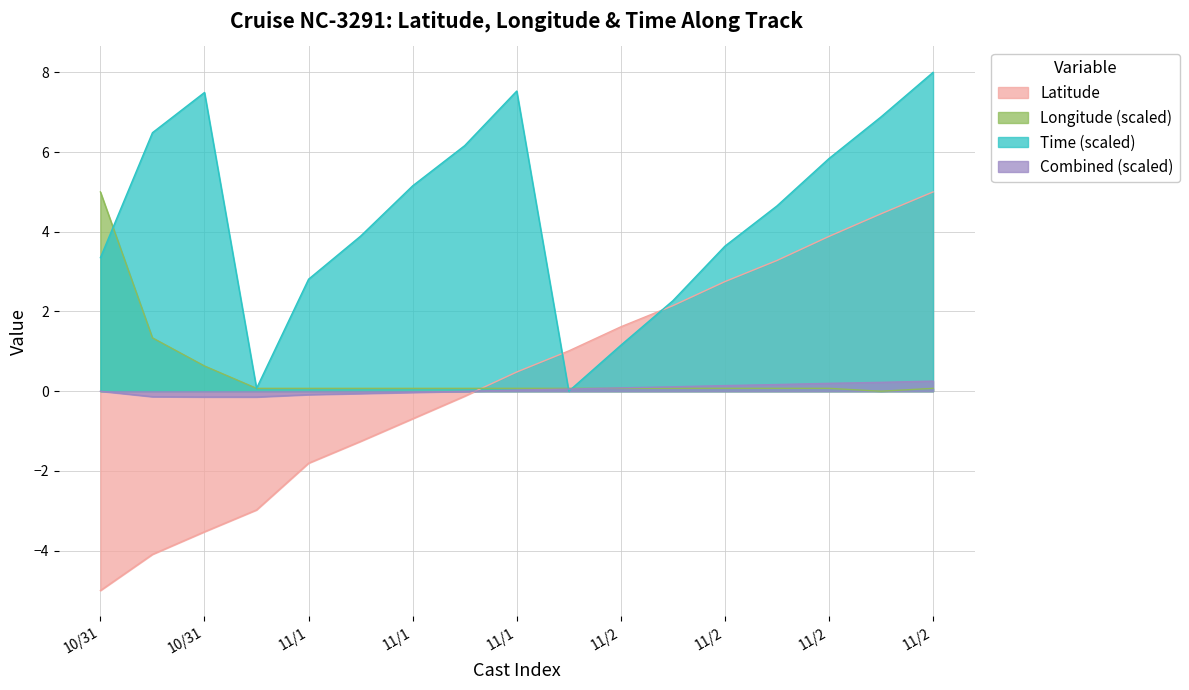

After their last crossing, which series has the higher values: Longitude or Latitude?

Latitude